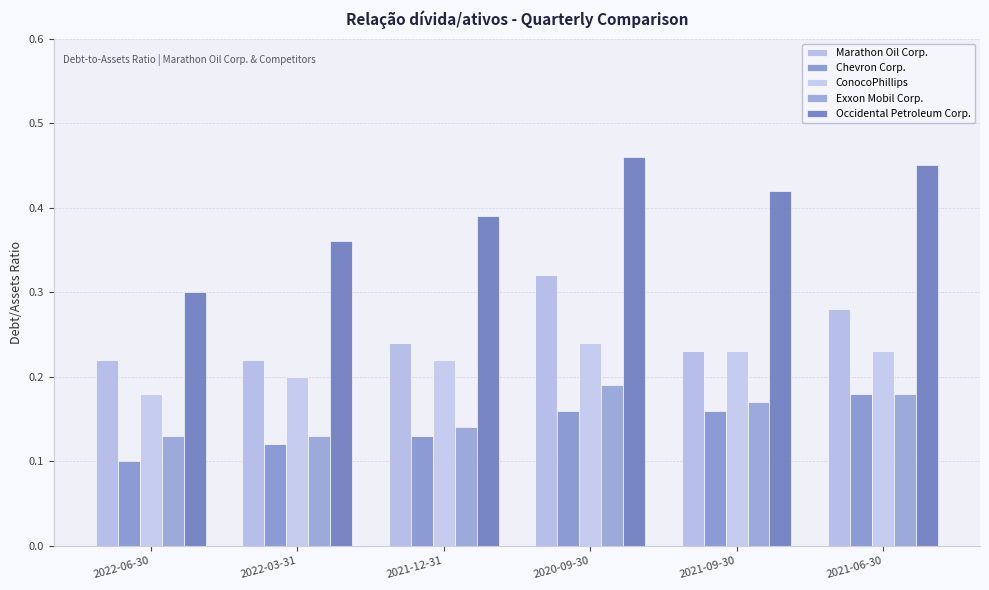

Which series has the largest total across all categories?

Occidental Petroleum Corp.